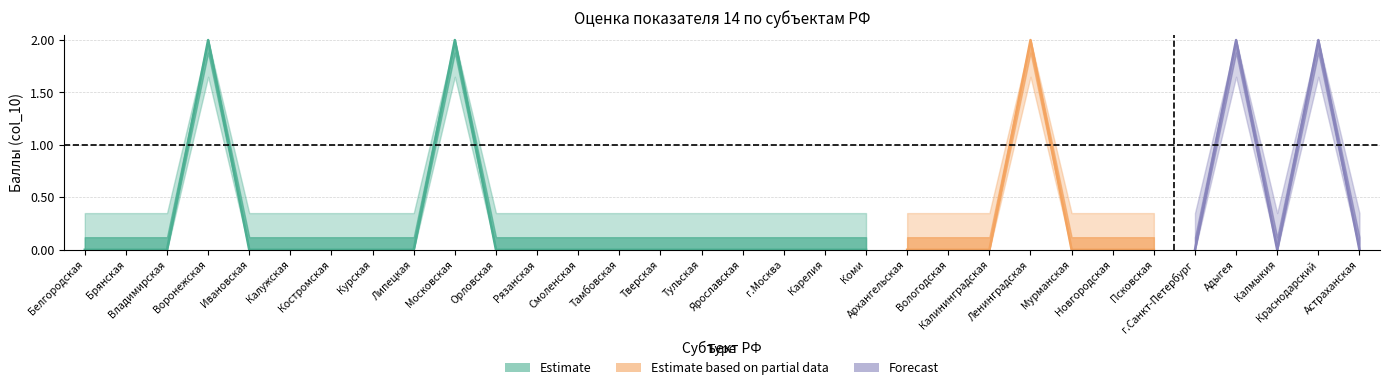

True or false: scores and total cross at least once.

False